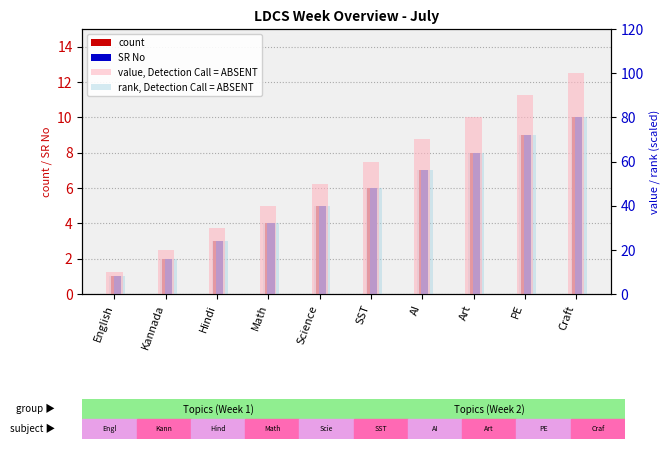

What is the value of the SR No bar at the 9th from the left?

9